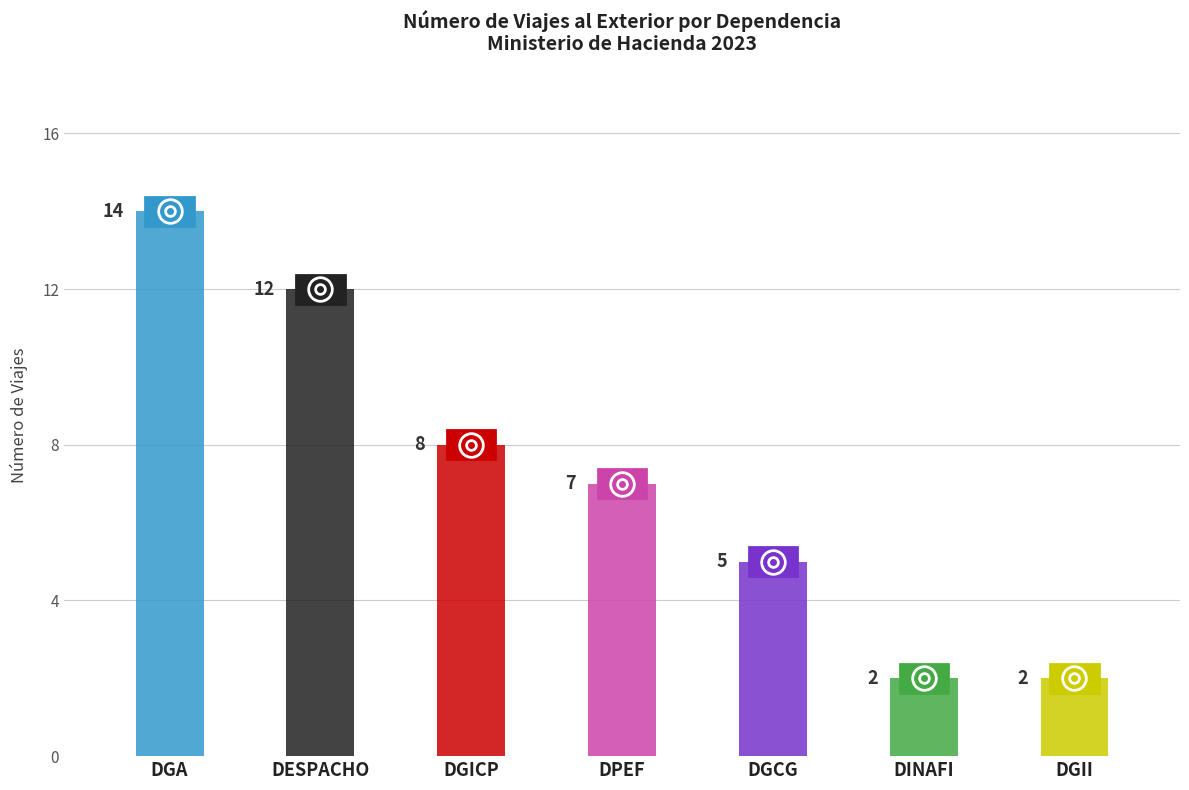

What is the label of the 5th bar from the left?

DGCG